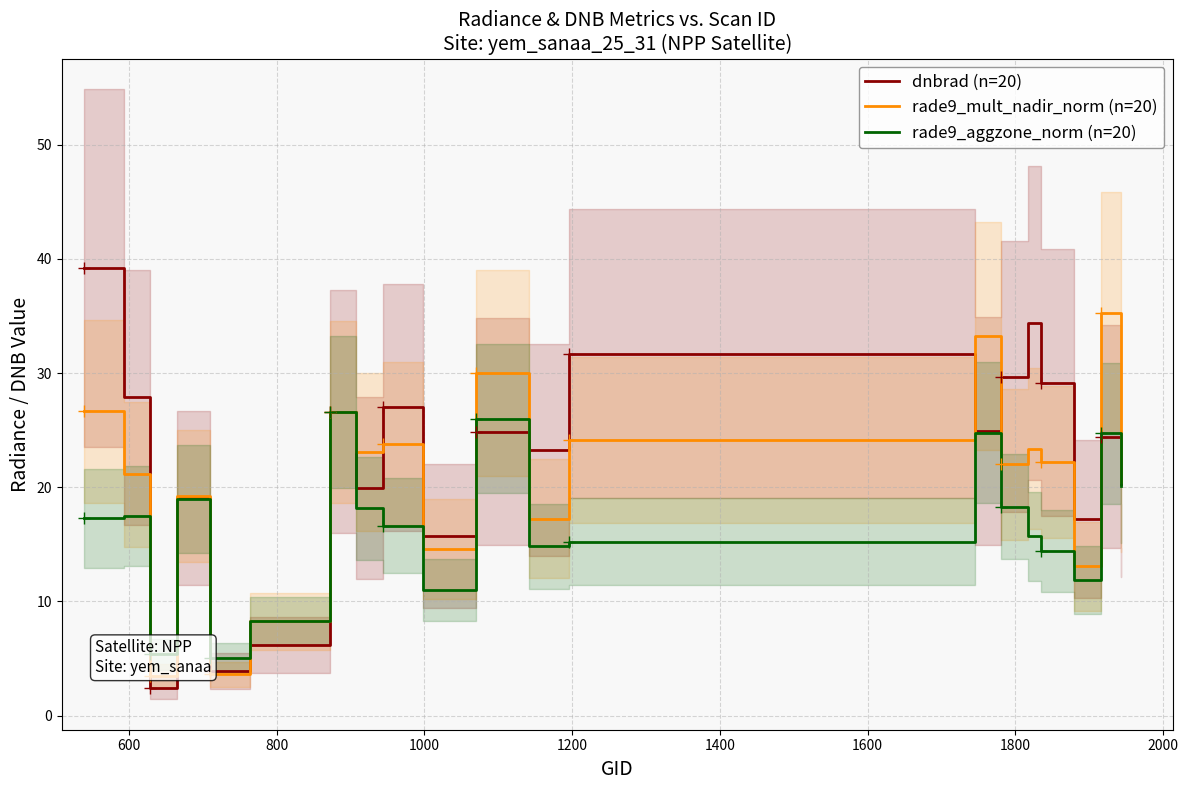

At how many categories does at least one series exceed 7?

18